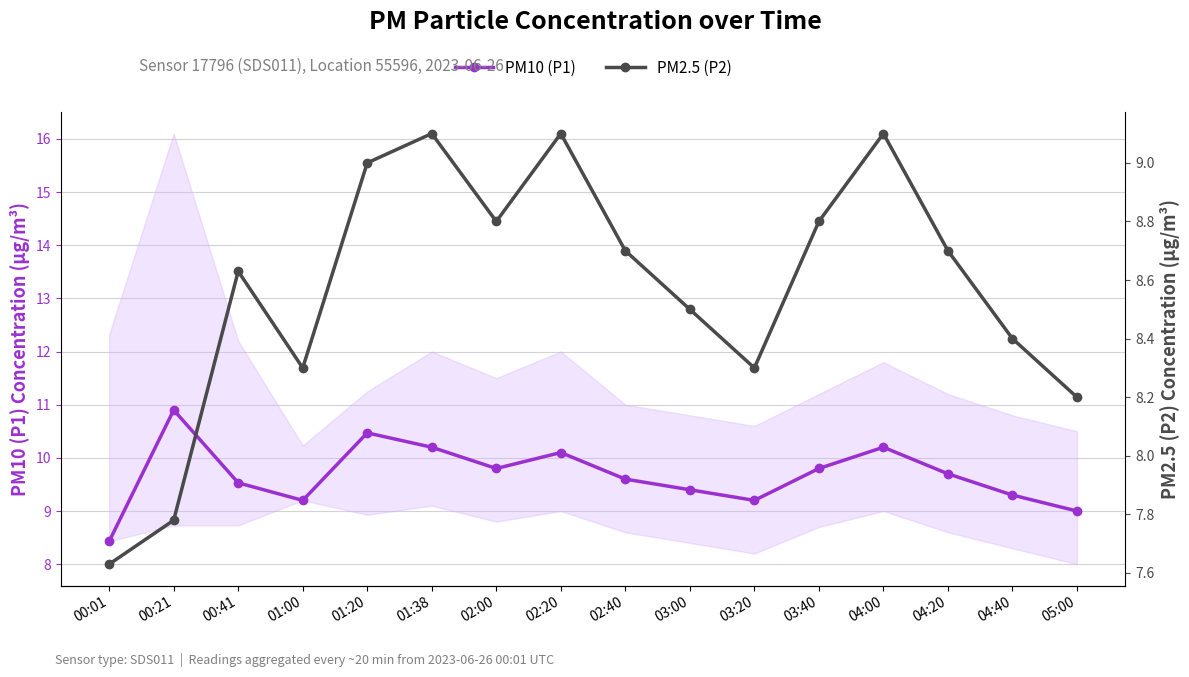

How many values in the PM2.5 (P2) series exceed 8?

14